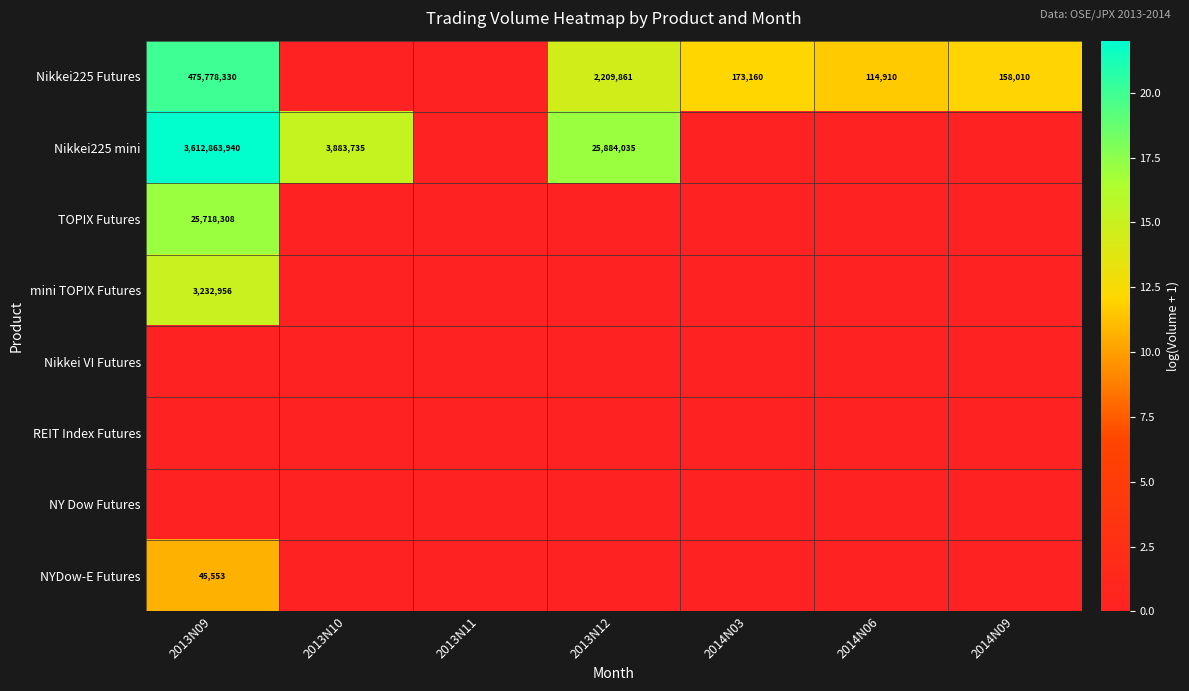

The value of Nikkei225 mini at 2013N10 is 2383574. True or false?

False